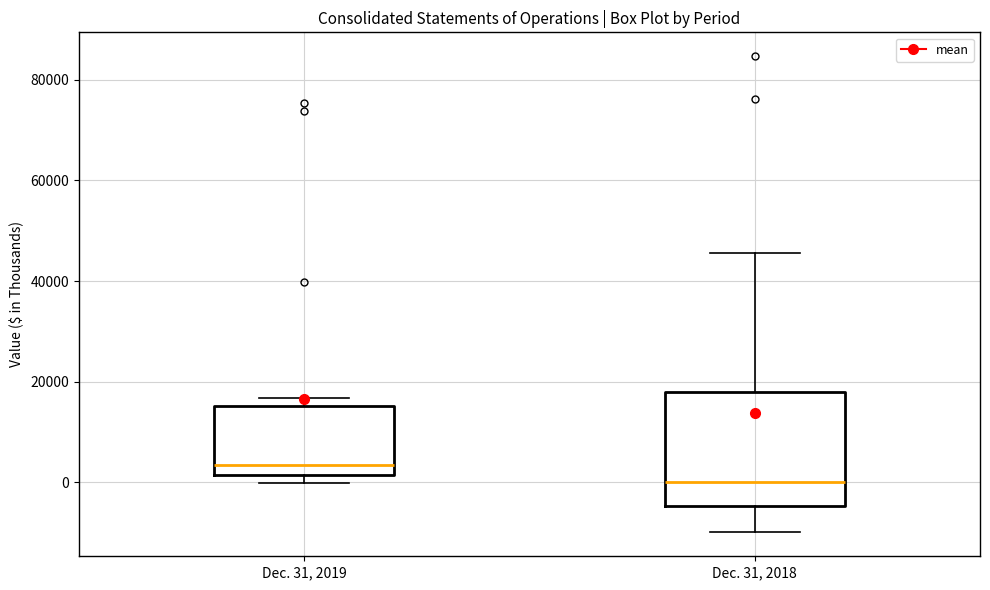

Reading left to right, read every box against the y-axis: the position of its median line, the range the box covers, and the ends of its whiskers. The values are not printed on the chart, so give them approximately, as read against the axis.

Dec. 31, 2019: median 4000, box 2000 to 16000, whiskers 0 to 16000 (just above the box's upper edge)
Dec. 31, 2018: median 0, box -4000 to 18000, whiskers -10000 to 46000